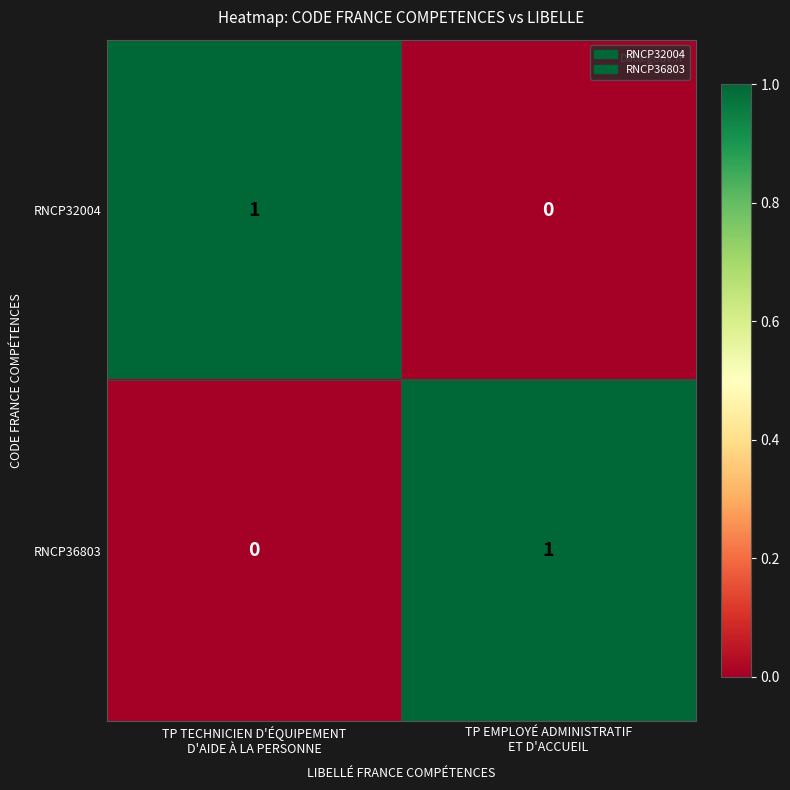

Rank the series at TP EMPLOYÉ ADMINISTRATIF
ET D'ACCUEIL from lowest to highest value.

RNCP32004, RNCP36803